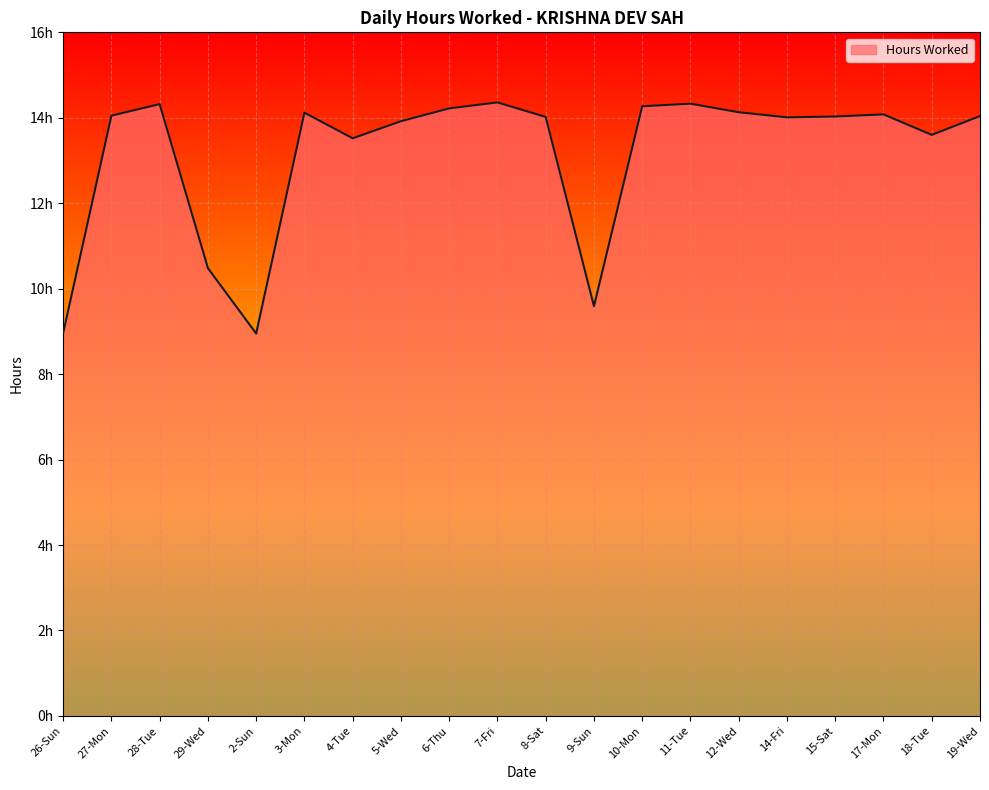

Does the chart display data point markers on the line(s)?

No